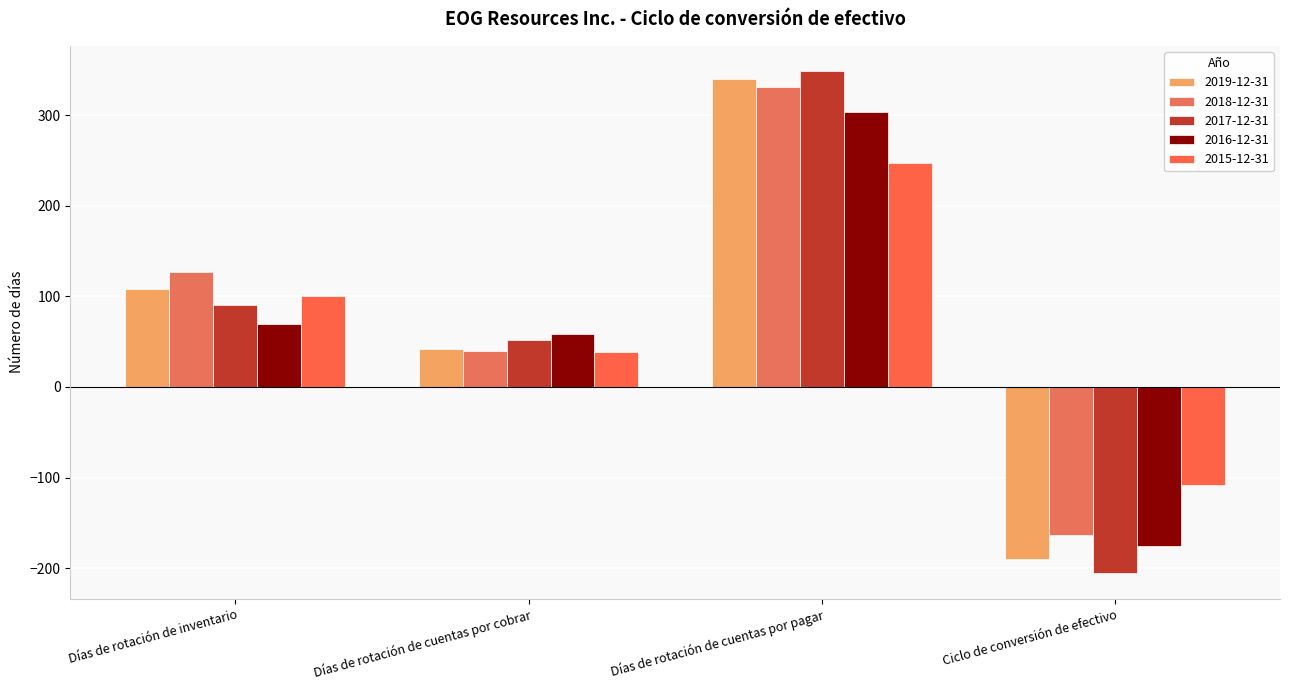

What is the maximum value shown in the chart?

349